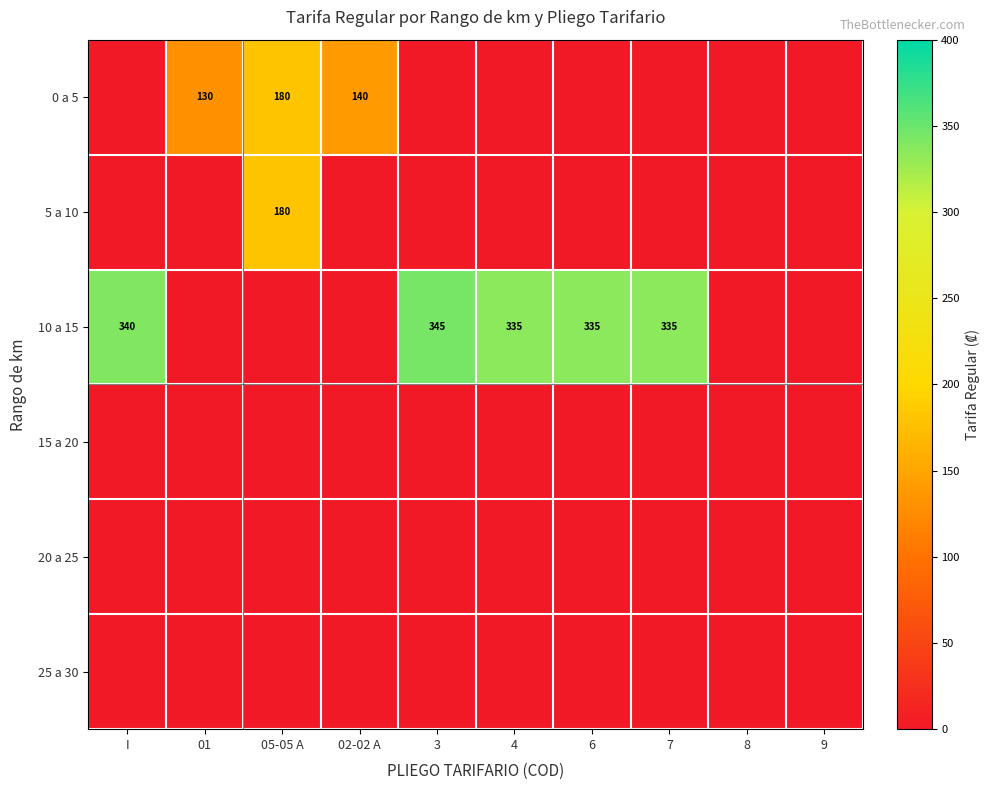

Is it true that 10 a 15 equals 335 at 7?

True